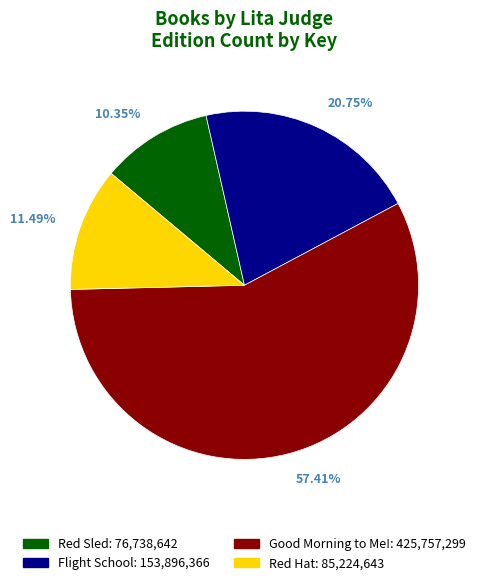

What is the largest slice in the pie chart?

Good Morning to Me!